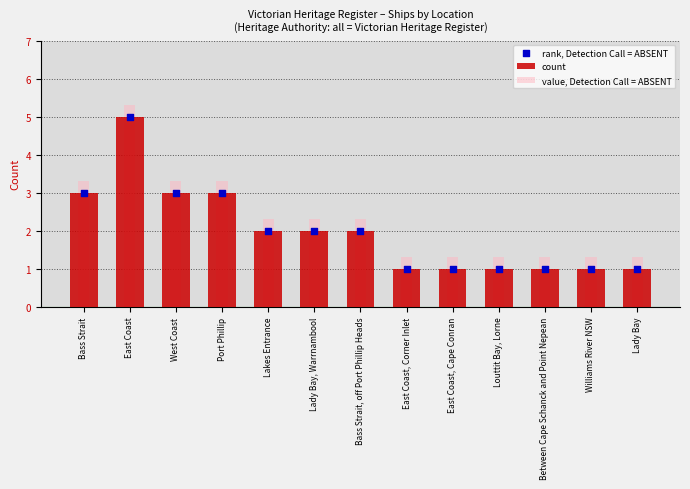

What are all the series names shown in the legend?

count, value, Detection Call = ABSENT, rank, Detection Call = ABSENT